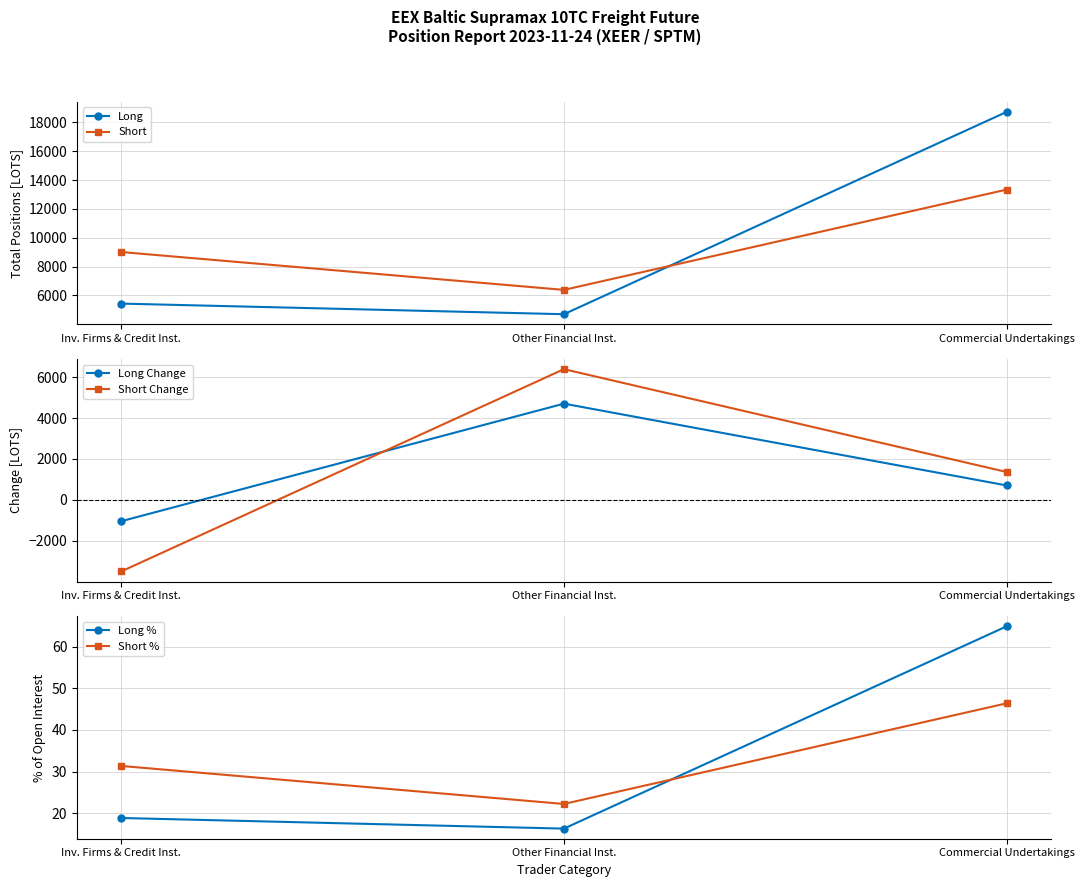

List the labels in order of Short value, largest first.

Commercial Undertakings, Inv. Firms & Credit Inst., Other Financial Inst.